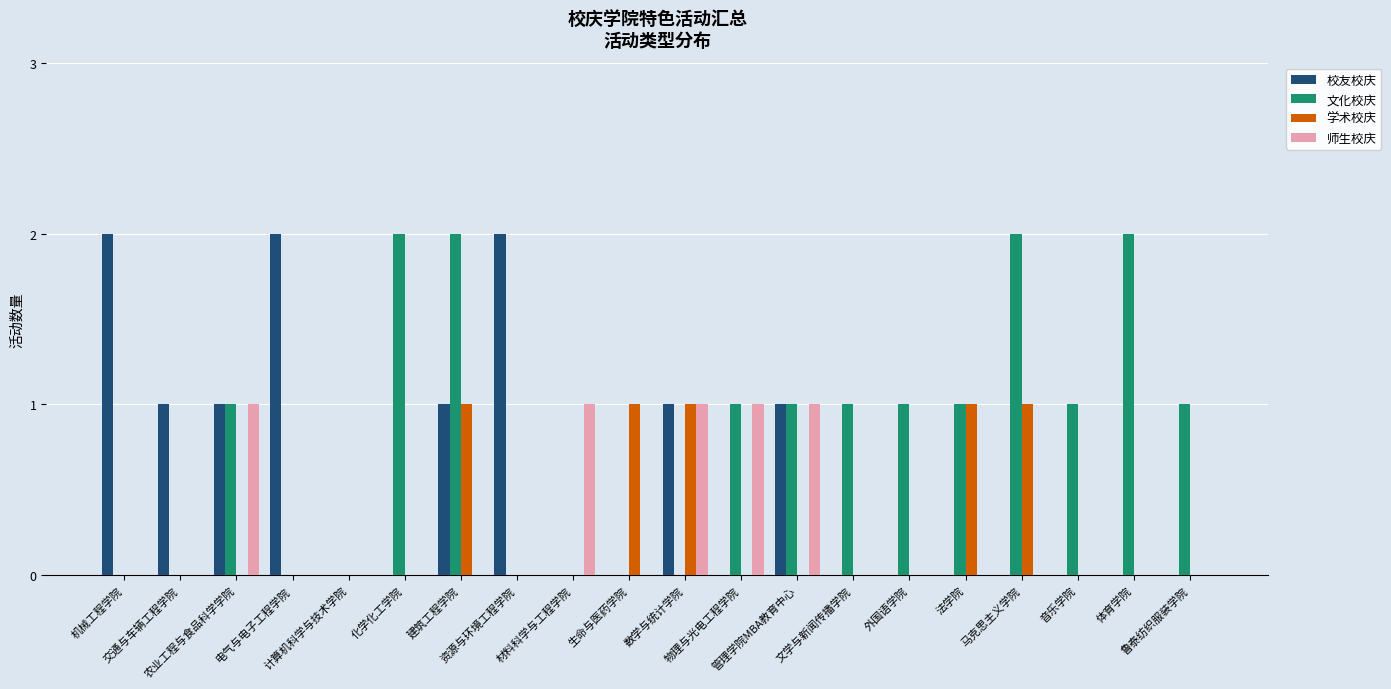

Which series has the largest total across all categories?

文化校庆